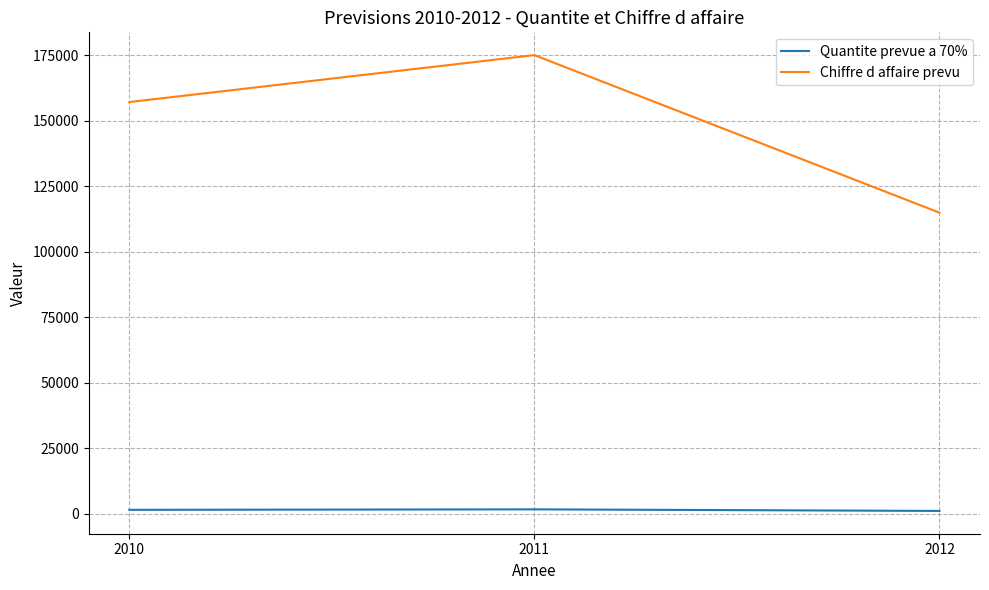

What is the total value across all series at 2010?

158671